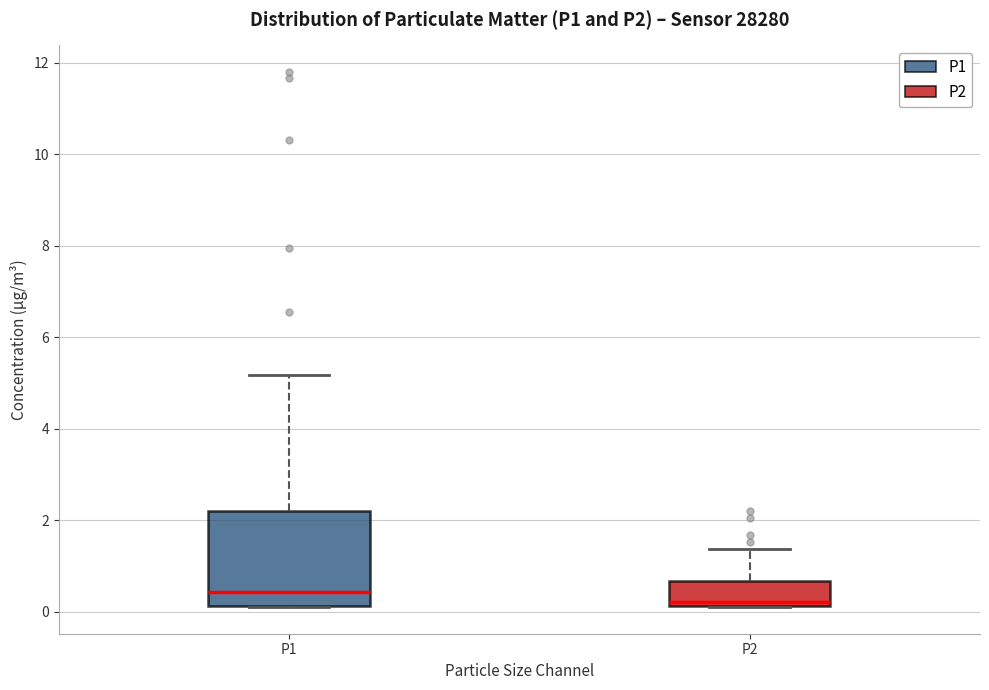

Where is the upper edge of the box for P2 on the y-axis? The values are not printed on the chart, so give them approximately, as read against the axis.

0.6